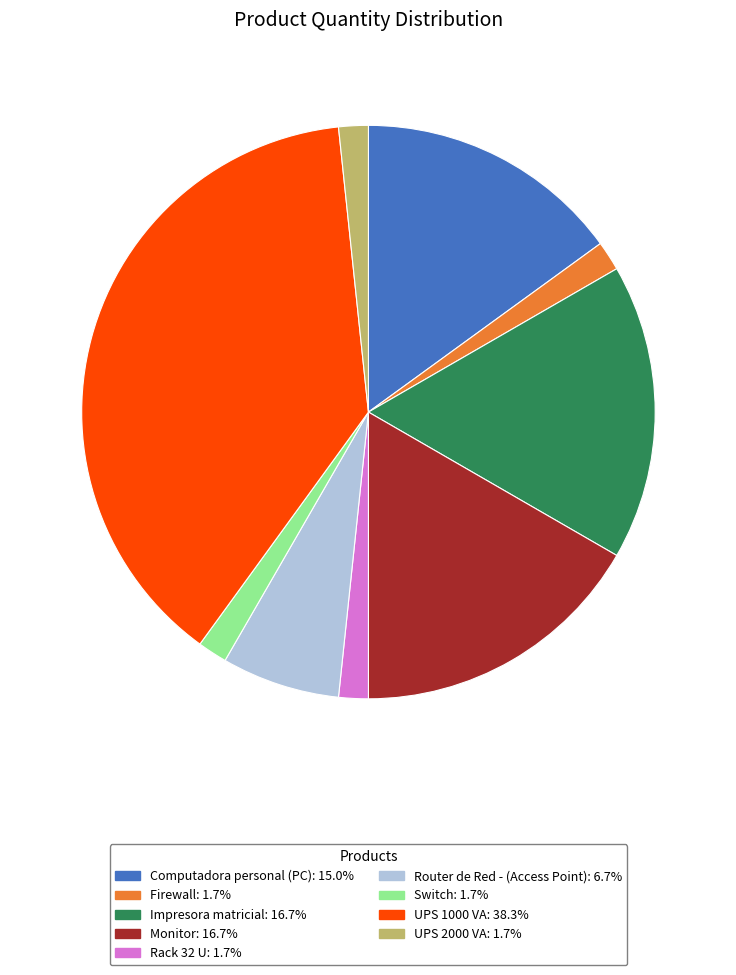

Does Impresora matricial represent more than half of the total?

No